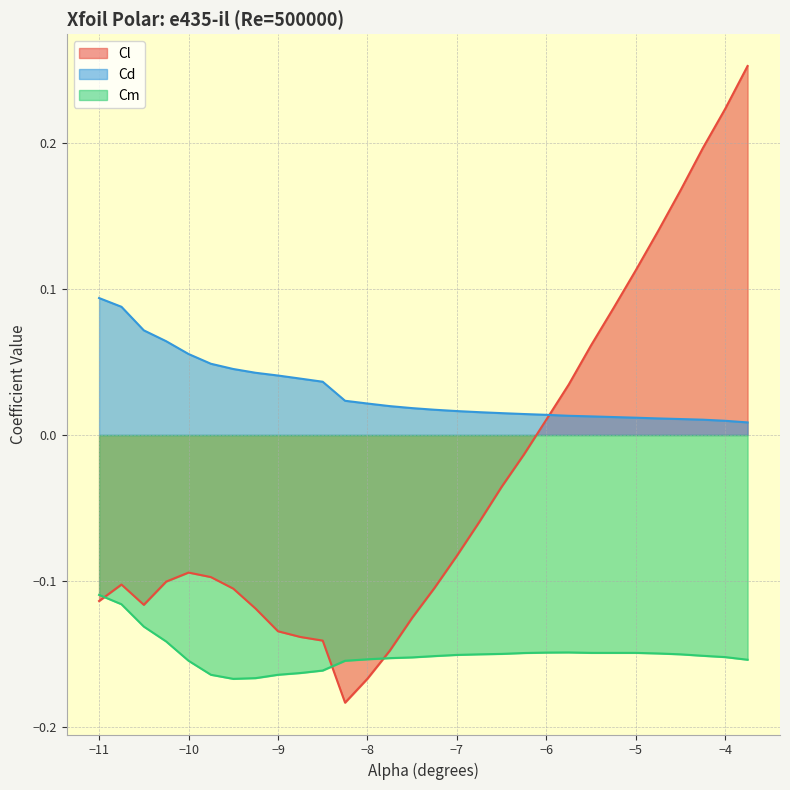

Which series has the largest total across all categories?

Cd